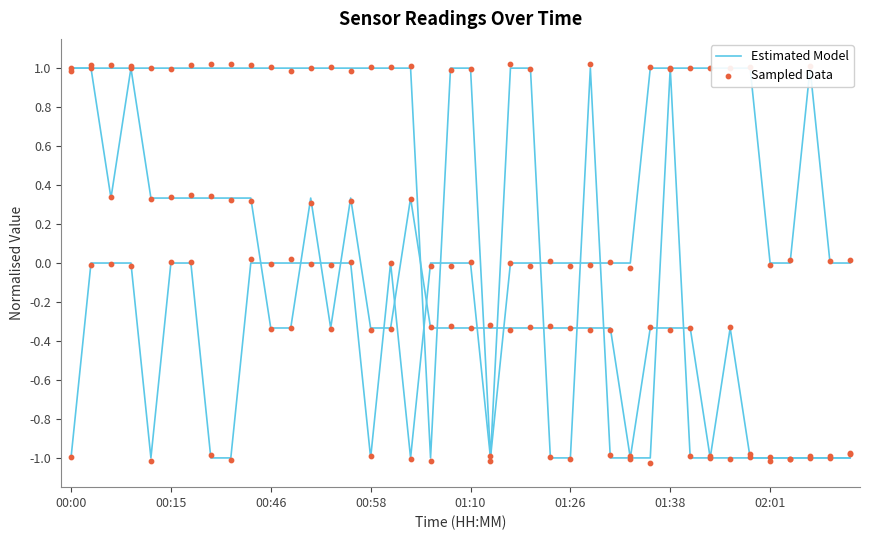

What are all the series names shown in the legend?

Estimated Model, Sampled Data